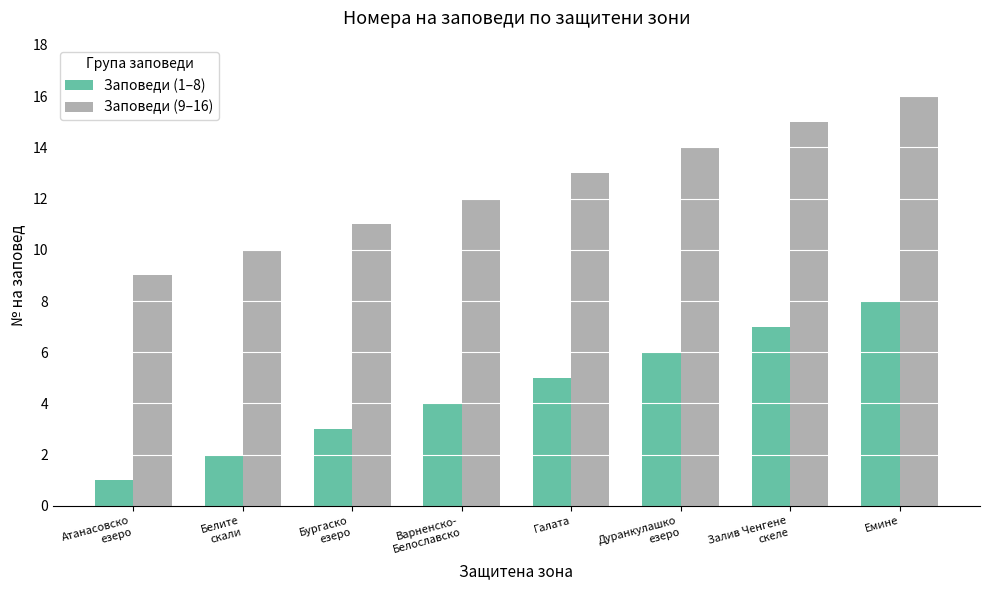

Which series has the largest total across all categories?

Заповеди (9–16)